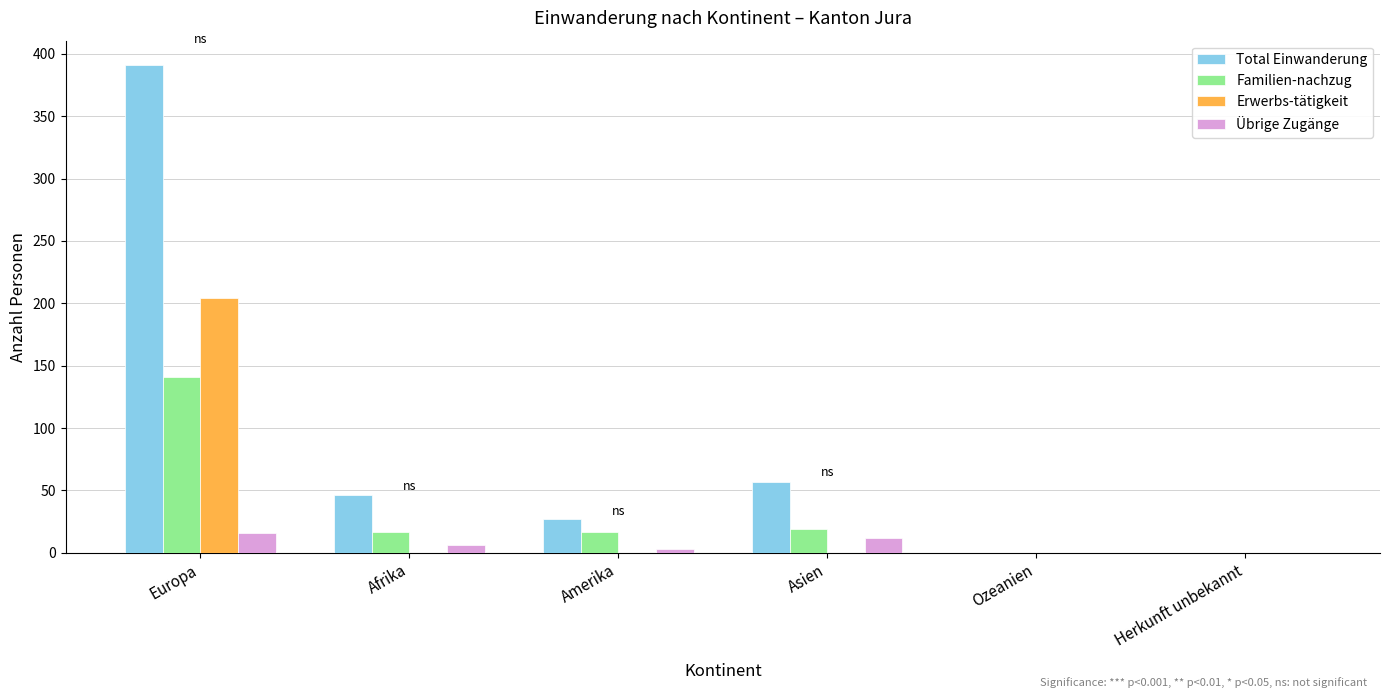

At which label does Total Einwanderung first exceed 46?

Europa